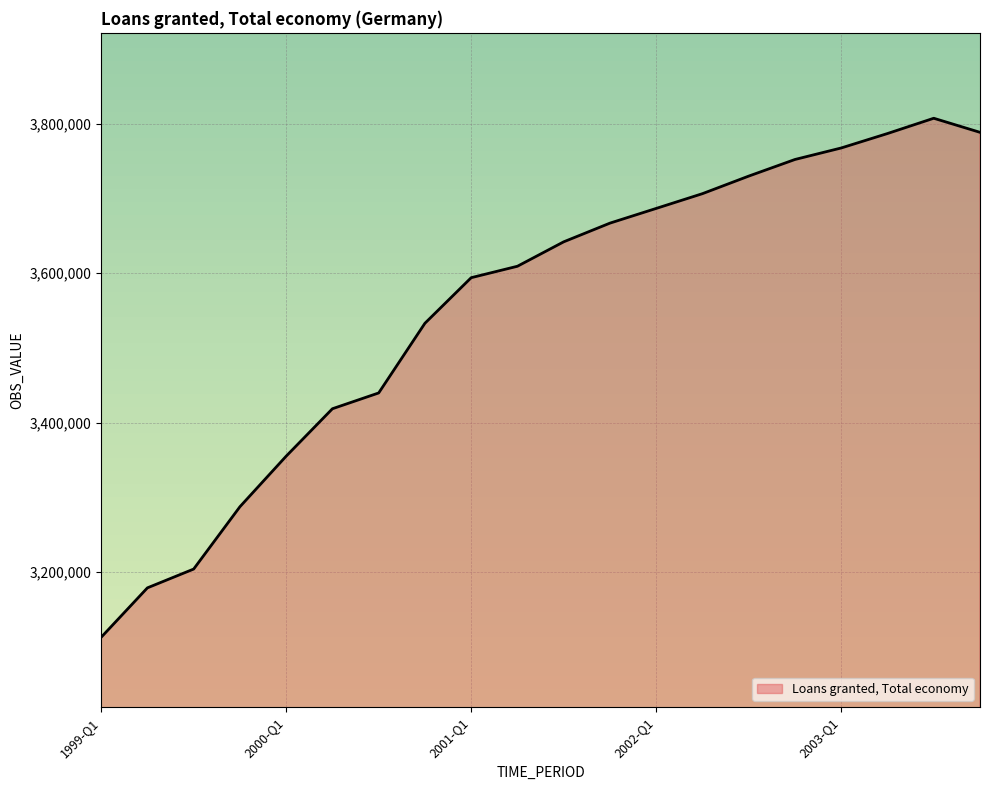

What is the smallest value displayed?

3113007